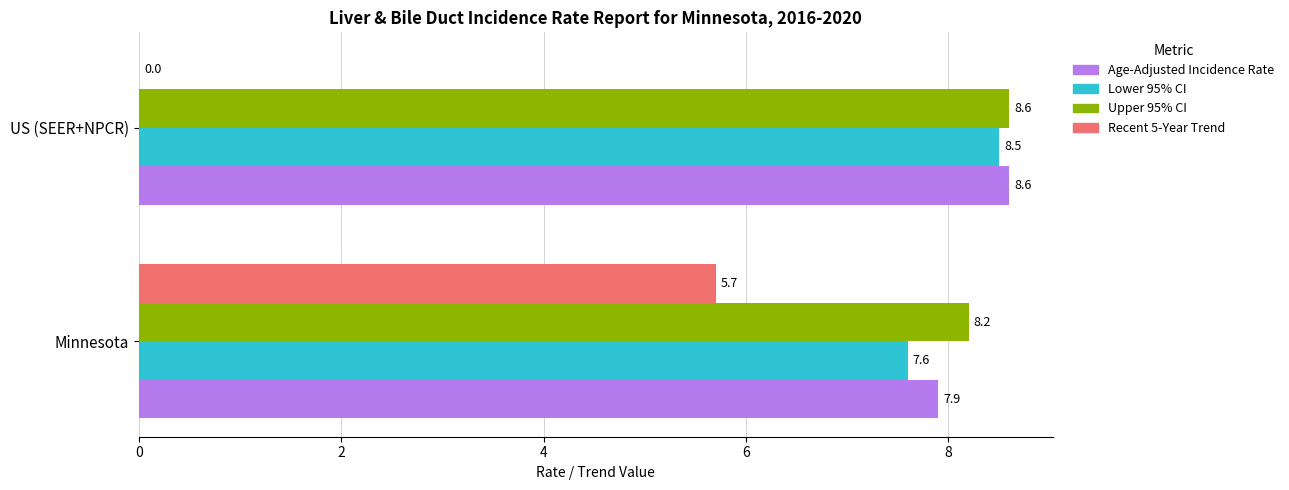

Which category has the highest value in the Lower 95% CI series?

US (SEER+NPCR)